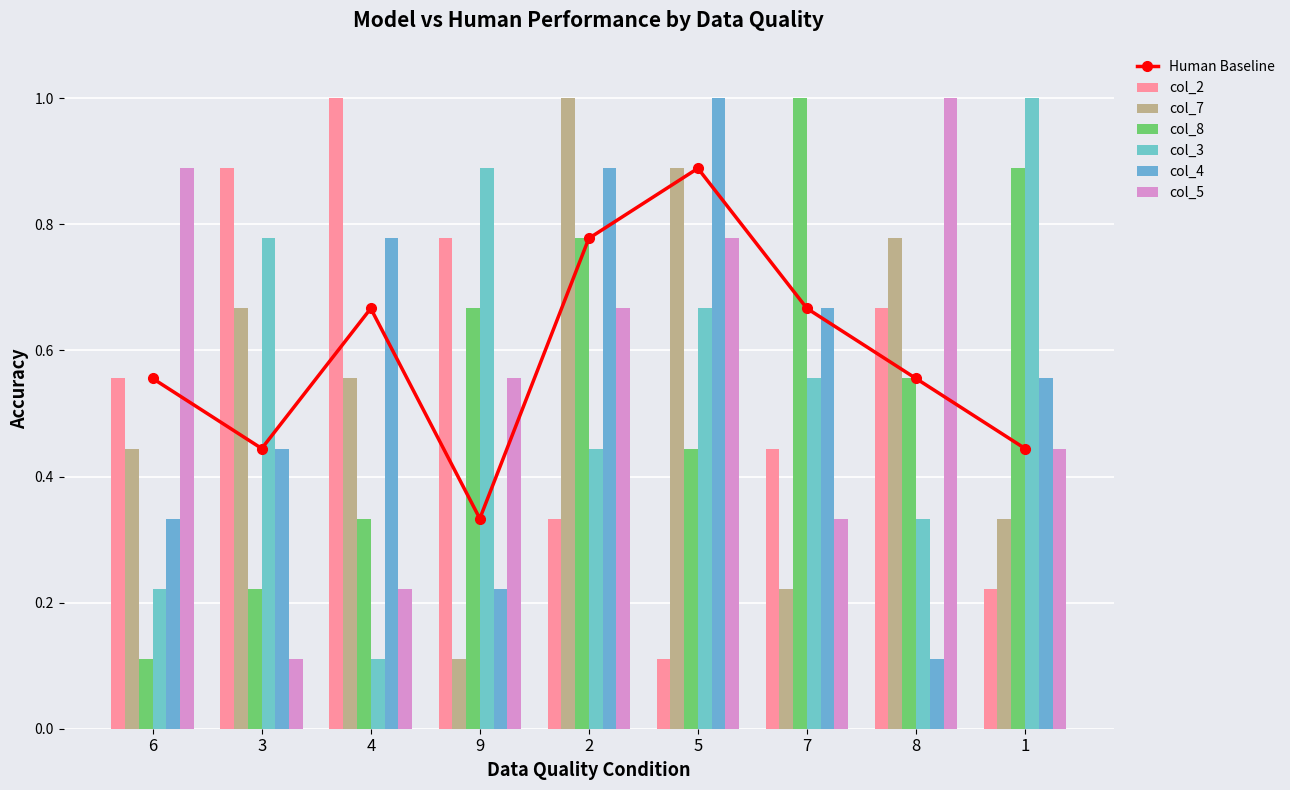

What is the label of the 5th bar from the left?

2